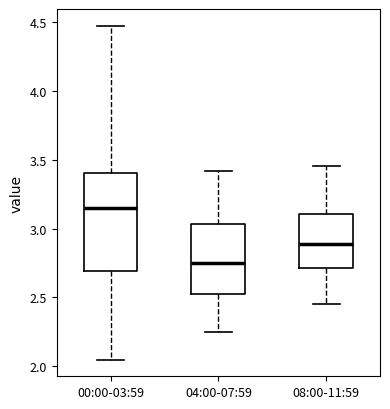

Reading left to right, transcribe this box plot: for each box, give where its median line is, the range the box spans, and where its two whiskers end, as read against the y-axis. The values are not printed on the chart, so give them approximately, as read against the axis.

00:00-03:59: median 3.15, box 2.70 to 3.40, whiskers 2.05 to 4.45
04:00-07:59: median 2.75, box 2.50 to 3.05, whiskers 2.25 to 3.40
08:00-11:59: median 2.90, box 2.70 to 3.10, whiskers 2.45 to 3.45